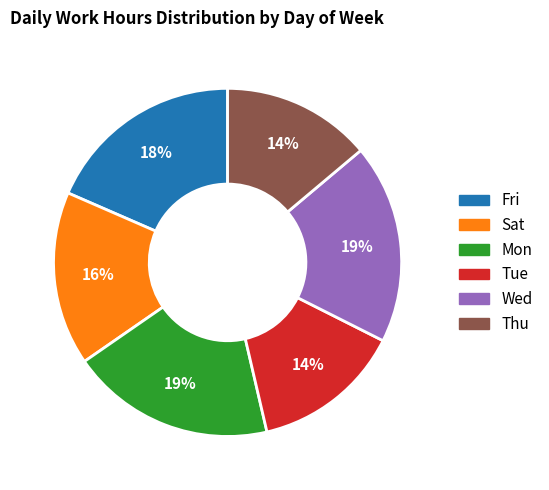

To the nearest percent, what portion does Fri represent?

18%